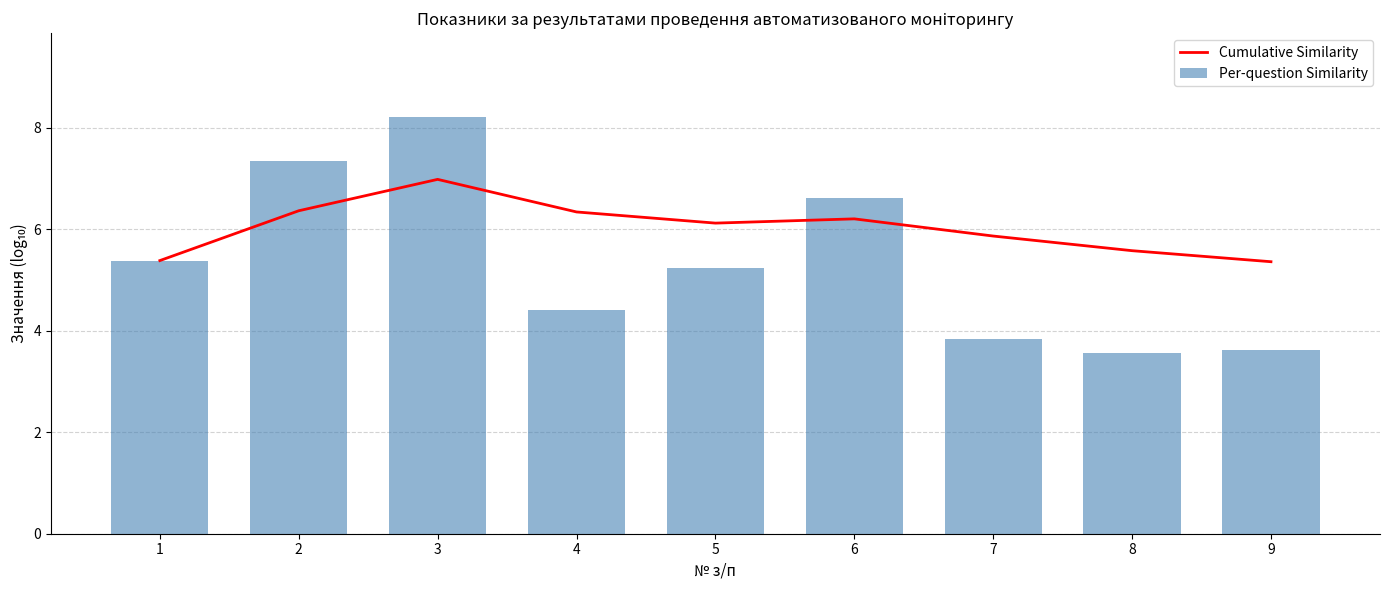

How many groups of bars are there?

9